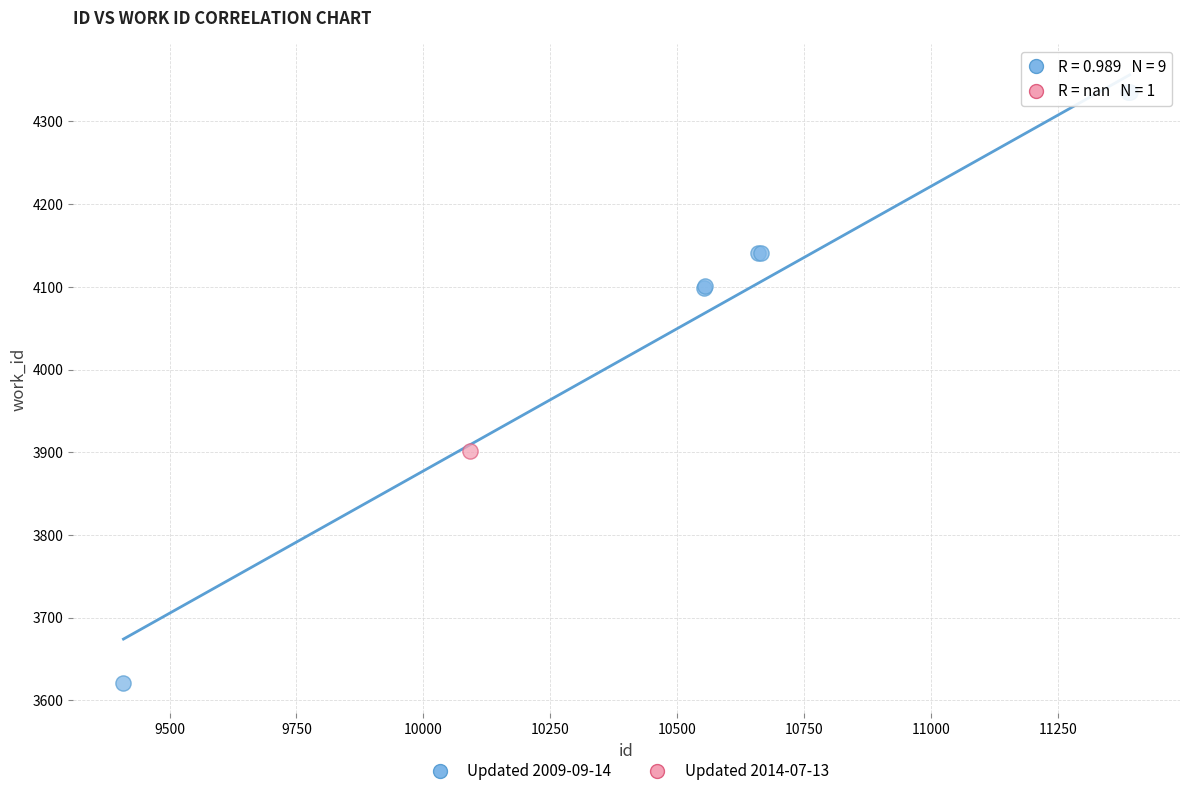

What are all the series names shown in the legend?

Updated 2009-09-14, Updated 2014-07-13